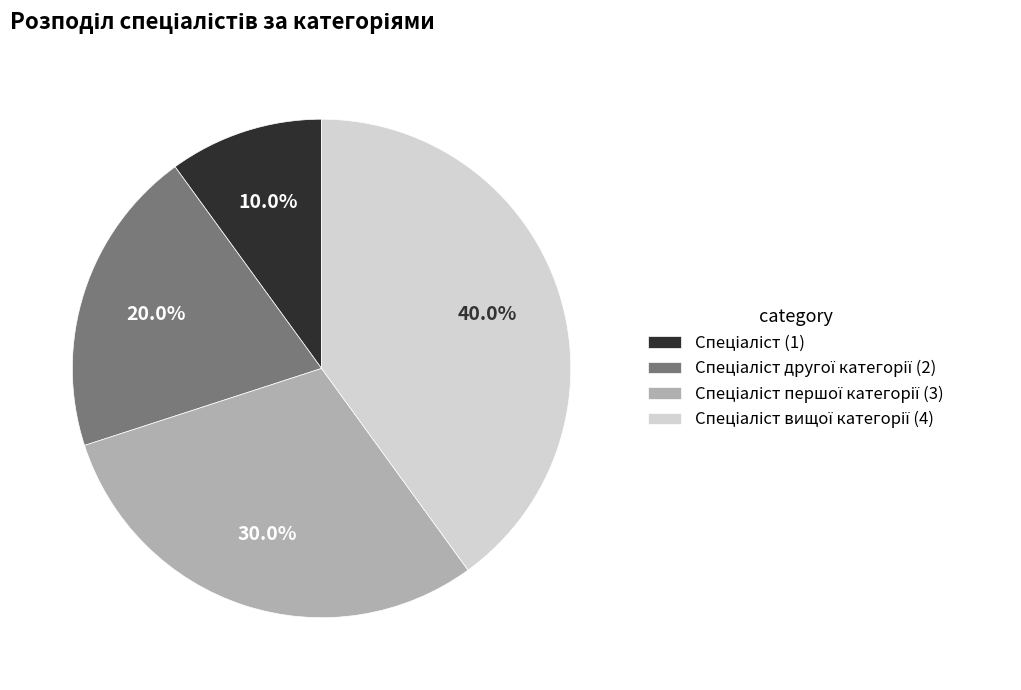

How many segments does this pie chart have?

4